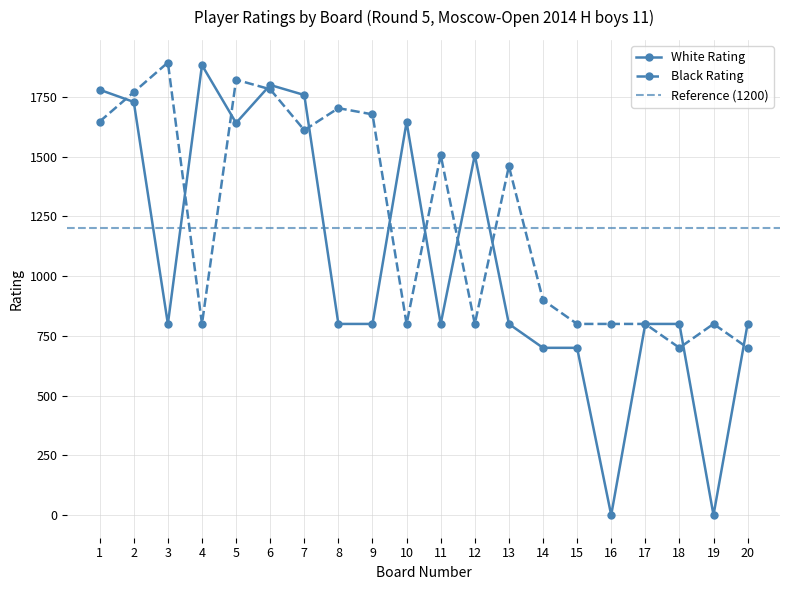

Reading left to right, what are all the values shown in this chart?

White Rating: 1=1780	2=1729	3=800	4=1883	5=1641	6=1800	7=1758	8=800	9=800	10=1645	11=800	12=1507	13=800	14=700	15=700	16=0	17=800	18=800	19=0	20=800
Black Rating: 1=1647	2=1770	3=1894	4=800	5=1822	6=1782	7=1611	8=1703	9=1677	10=800	11=1507	12=800	13=1460	14=900	15=800	16=800	17=800	18=700	19=800	20=700